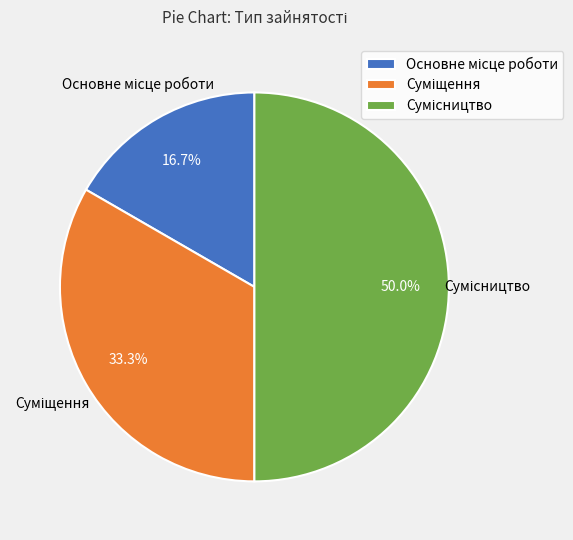

What percentage is the Суміщення slice, to the nearest percent?

33%